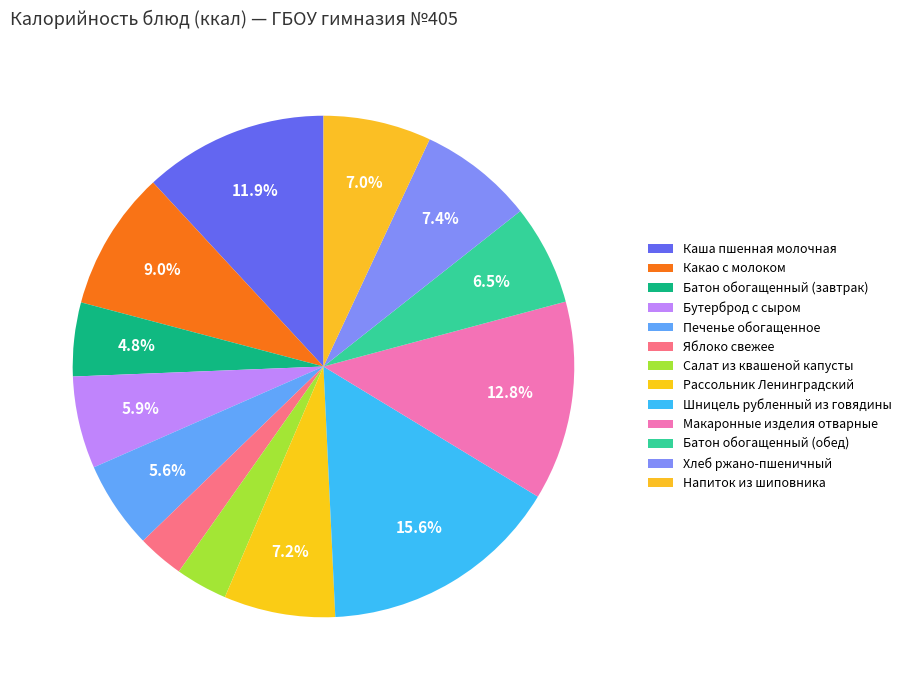

Approximately how many times larger is the value at Печенье обогащенное compared to Рассольник Ленинградский?

0.8